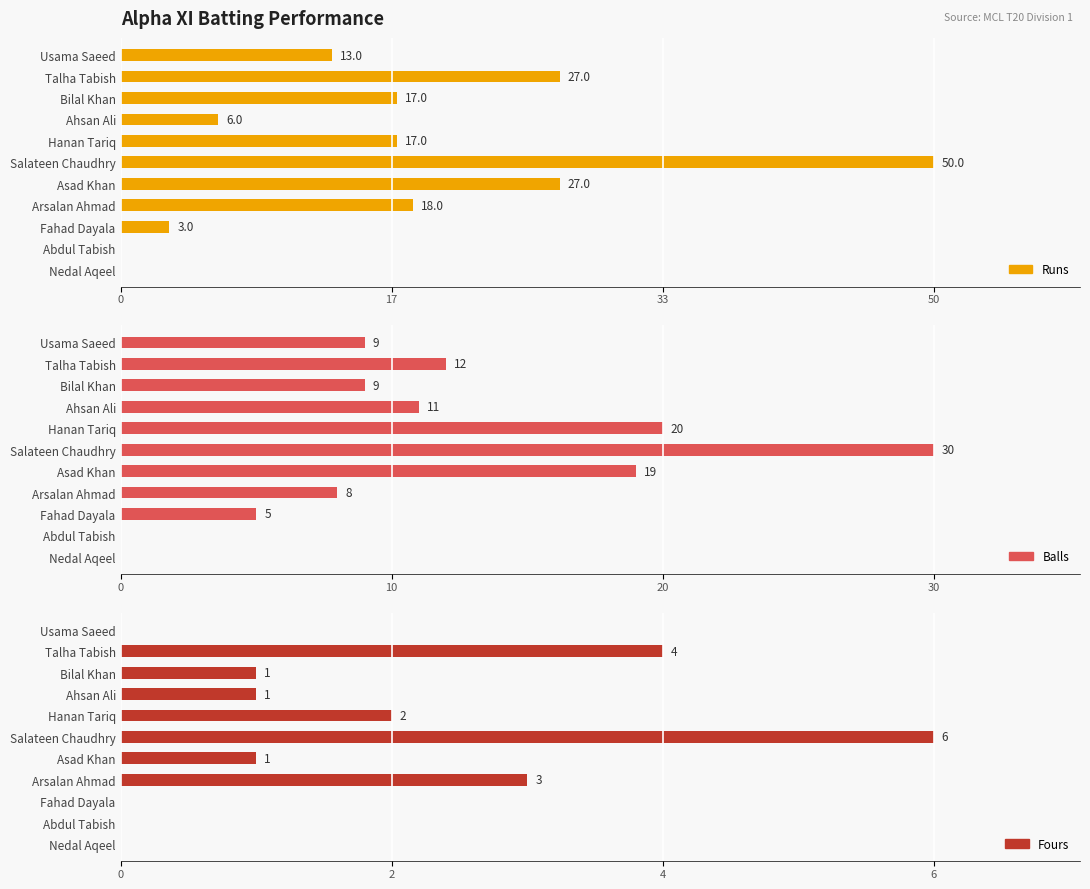

What is the total value across all series at Bilal Khan?

27